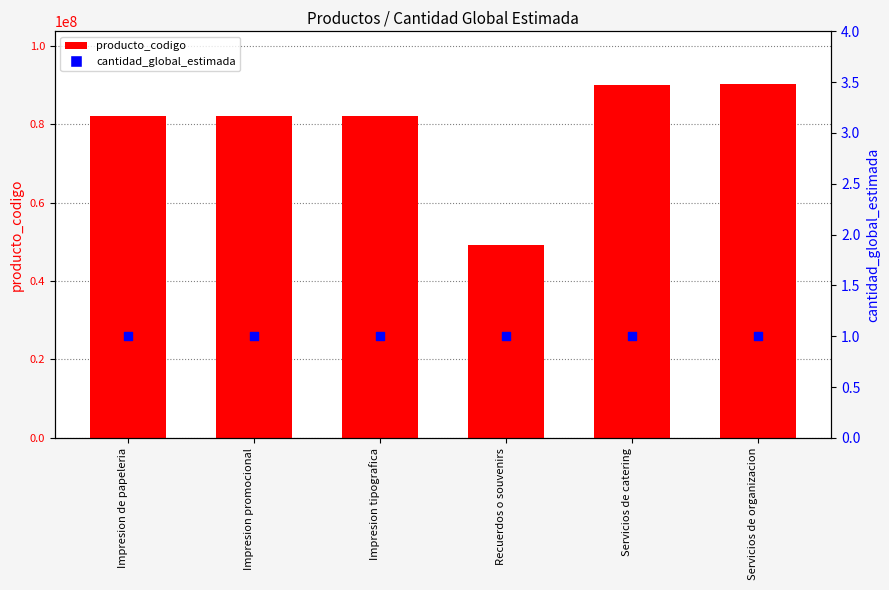

Which series contains the highest Y value?

producto_codigo